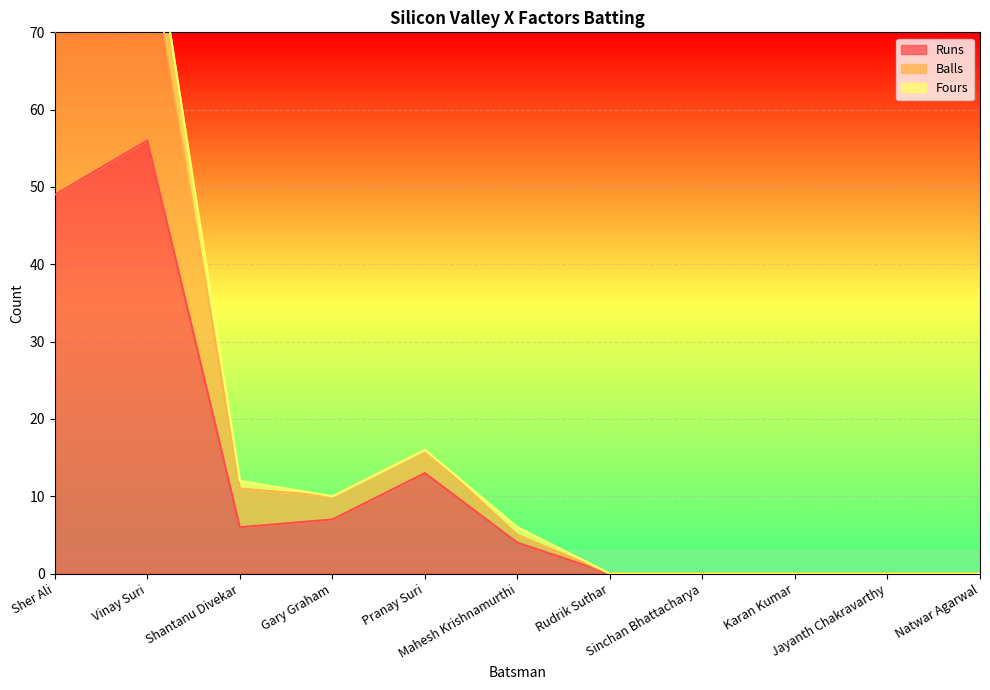

Which series has the largest total across all categories?

Balls